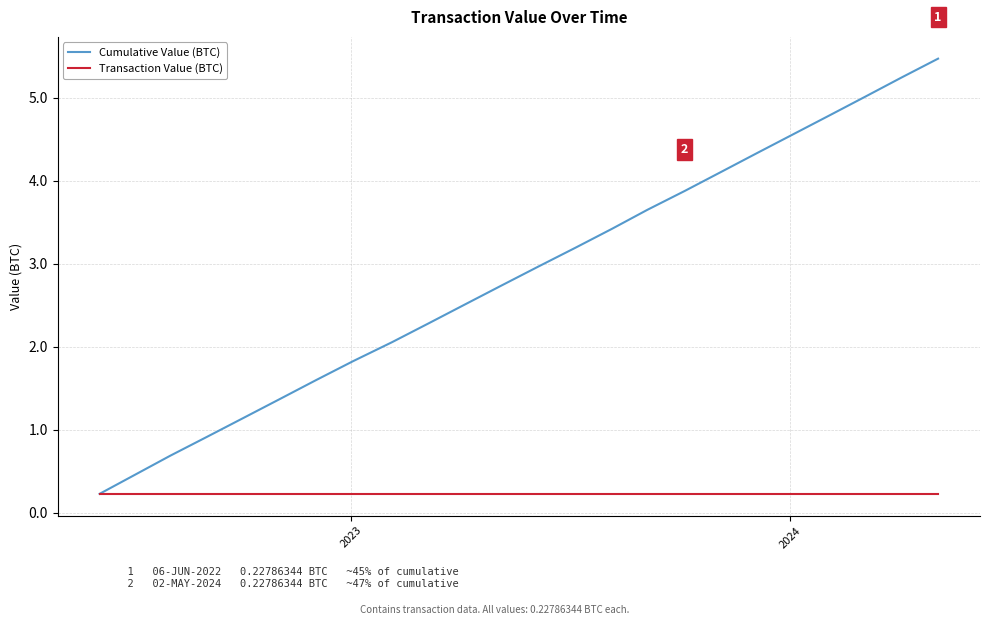

Which series has the widest spread of values?

Cumulative Value (BTC)